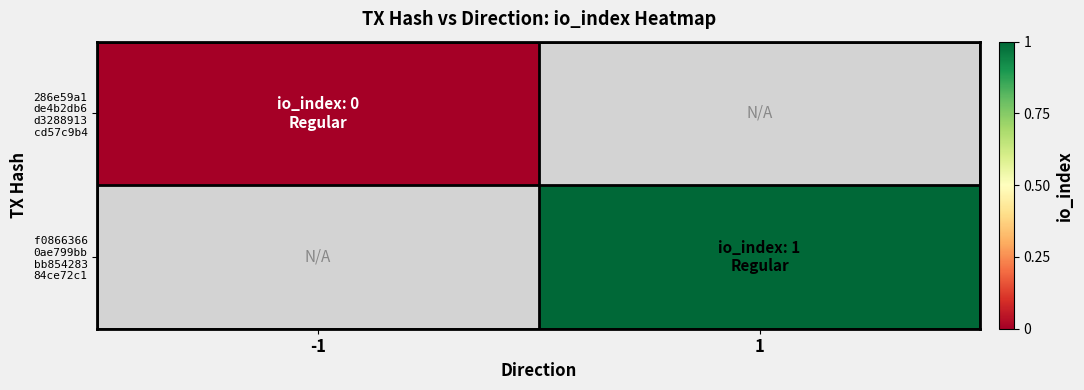

Count the number of categories in the chart.

2